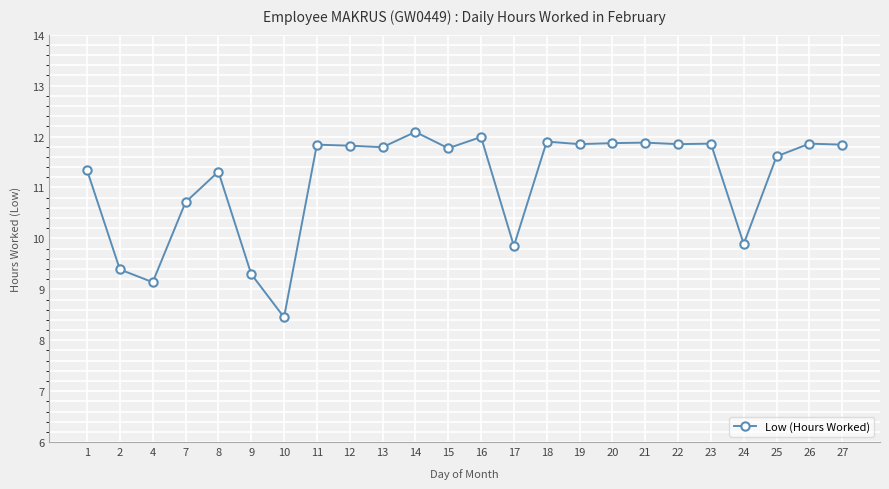

What is the average value?

11.1